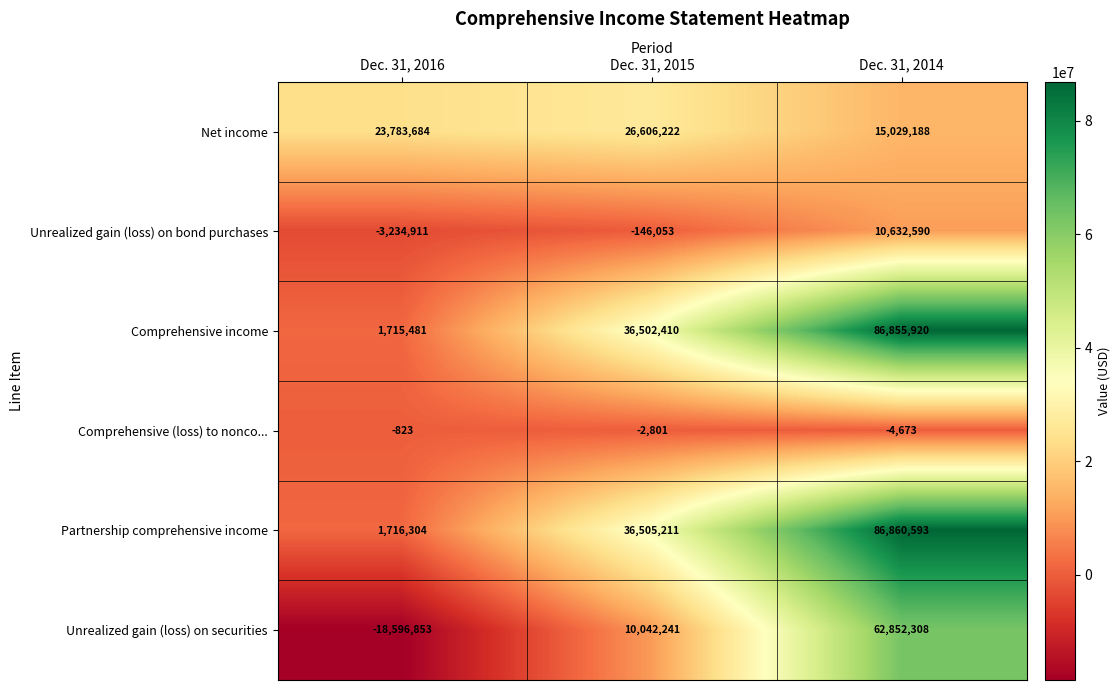

How many Unrealized gain (loss) on securities values are between -18596853 and 62852308?

3